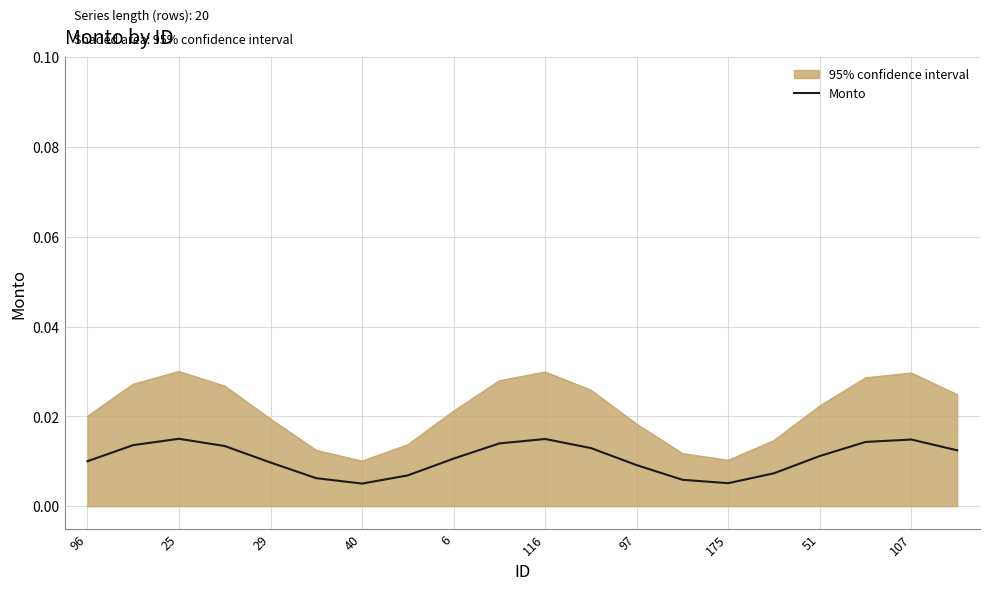

Which series has the largest total across all categories?

95% confidence interval